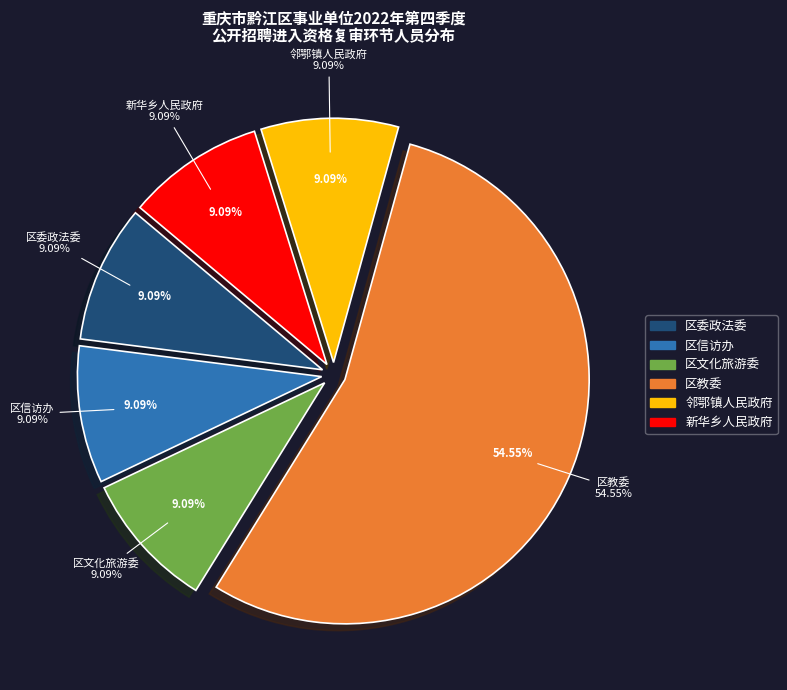

Between 区委政法委 and 区教委, which is larger?

区教委